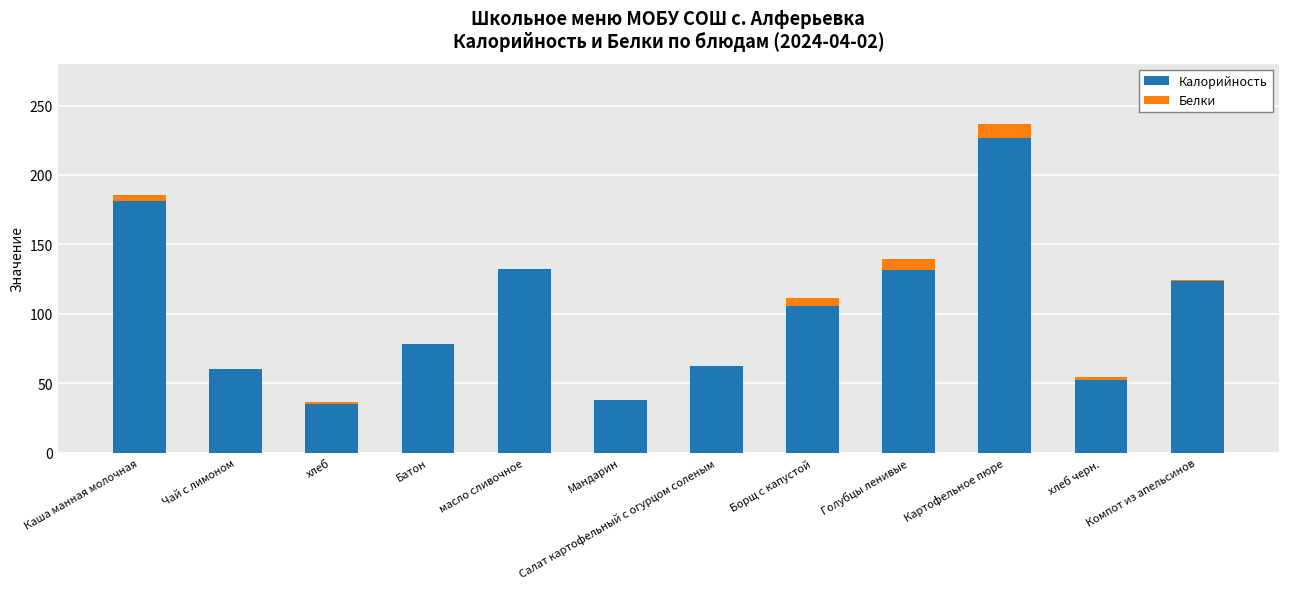

The value of Калорийность at Каша манная молочная is 273.4. True or false?

False